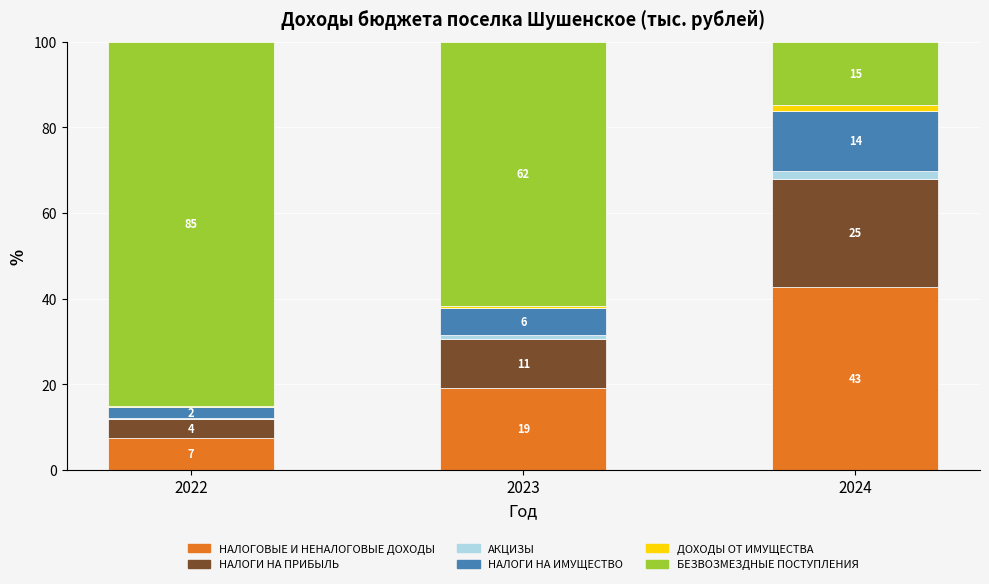

What are all the series names shown in the legend?

НАЛОГОВЫЕ И НЕНАЛОГОВЫЕ ДОХОДЫ, НАЛОГИ НА ПРИБЫЛЬ, АКЦИЗЫ, НАЛОГИ НА ИМУЩЕСТВО, ДОХОДЫ ОТ ИМУЩЕСТВА, БЕЗВОЗМЕЗДНЫЕ ПОСТУПЛЕНИЯ